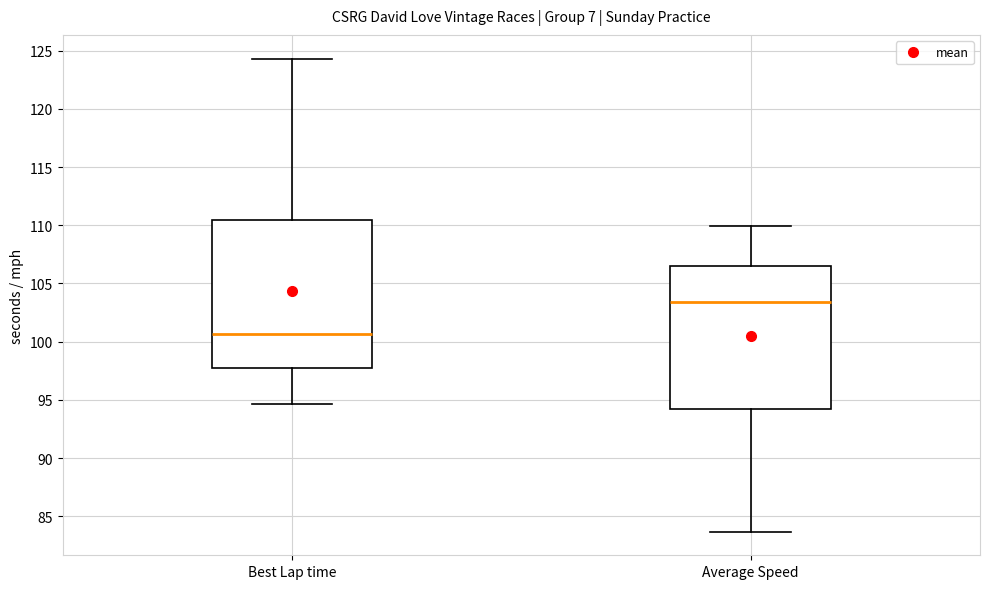

Where does the median line of the box for Average Speed sit on the y-axis? The values are not printed on the chart, so give them approximately, as read against the axis.

103.5